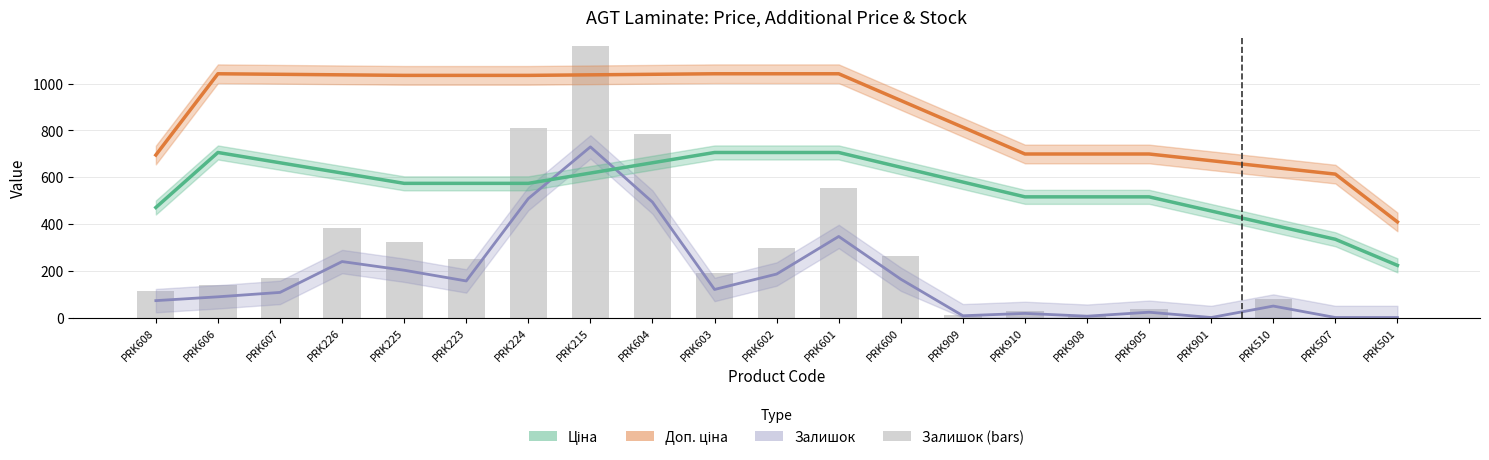

Reading left to right, transcribe all the data shown in this chart.

Ціна (smoothed): PRK608=470.3	PRK606=705.5	PRK607=661.5	PRK226=617.5	PRK225=573.5	PRK223=573.5	PRK224=573.5	PRK215=617.5	PRK604=661.5	PRK603=705.5	PRK602=705.5	PRK601=705.5	PRK600=642.3	PRK909=579.0	PRK910=515.8	PRK908=515.8	PRK905=515.8	PRK901=455.4	PRK510=394.9	PRK507=334.4	PRK501=222.9
Доп. ціна (smoothed): PRK608=694.7	PRK606=1042.0	PRK607=1039.7	PRK226=1037.4	PRK225=1035.1	PRK223=1035.1	PRK224=1035.1	PRK215=1037.4	PRK604=1039.7	PRK603=1042.0	PRK602=1042.0	PRK601=1042.0	PRK600=927.7	PRK909=813.3	PRK910=699.0	PRK908=699.0	PRK905=699.0	PRK901=670.3	PRK510=641.7	PRK507=613.0	PRK501=408.7
Залишок (scaled): PRK608=72.2	PRK606=88.5	PRK607=107.3	PRK226=239.2	PRK225=202.1	PRK223=156.3	PRK224=508.5	PRK215=729.4	PRK604=493.4	PRK603=119.9	PRK602=185.8	PRK601=346.5	PRK600=163.8	PRK909=7.5	PRK910=17.6	PRK908=5.6	PRK905=22.6	PRK901=0.0	PRK510=49.0	PRK507=0.0	PRK501=0.0
Залишок: PRK608=115.0	PRK606=141.0	PRK607=171.0	PRK226=381.0	PRK225=322.0	PRK223=249.0	PRK224=810.0	PRK215=1162.0	PRK604=786.0	PRK603=191.0	PRK602=296.0	PRK601=552.0	PRK600=261.0	PRK909=12.0	PRK910=28.0	PRK908=9.0	PRK905=36.0	PRK901=0.0	PRK510=78.0	PRK507=0.0	PRK501=0.0